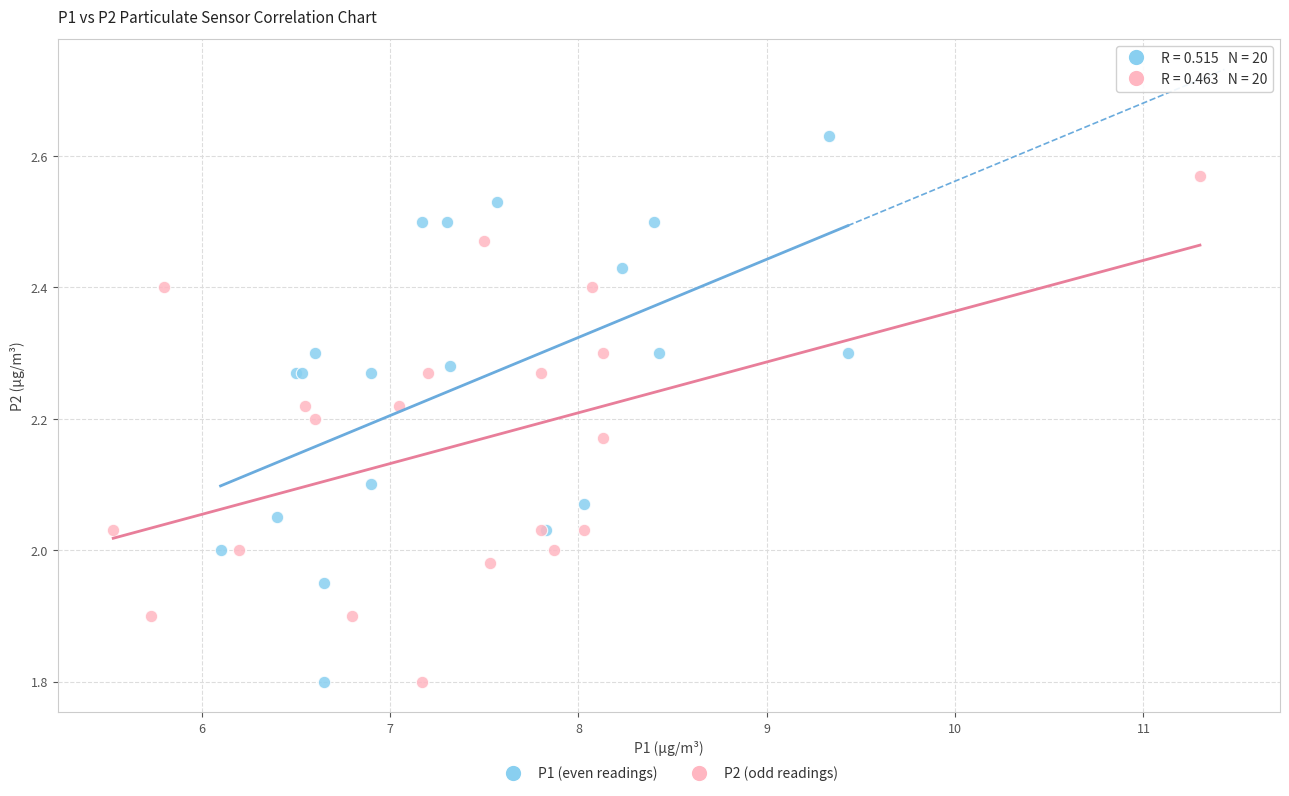

Which series contains the highest Y value?

P1 (even readings)